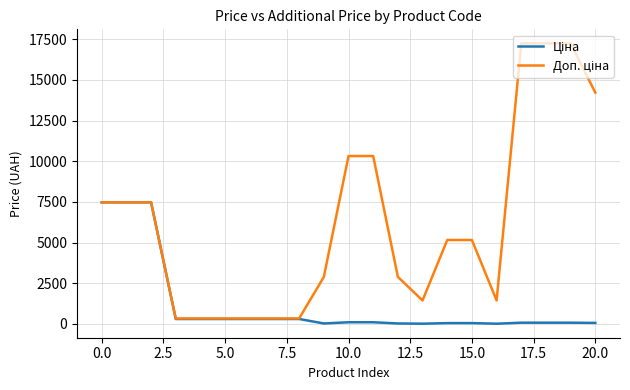

What is the maximum value shown in the chart?

17241.8